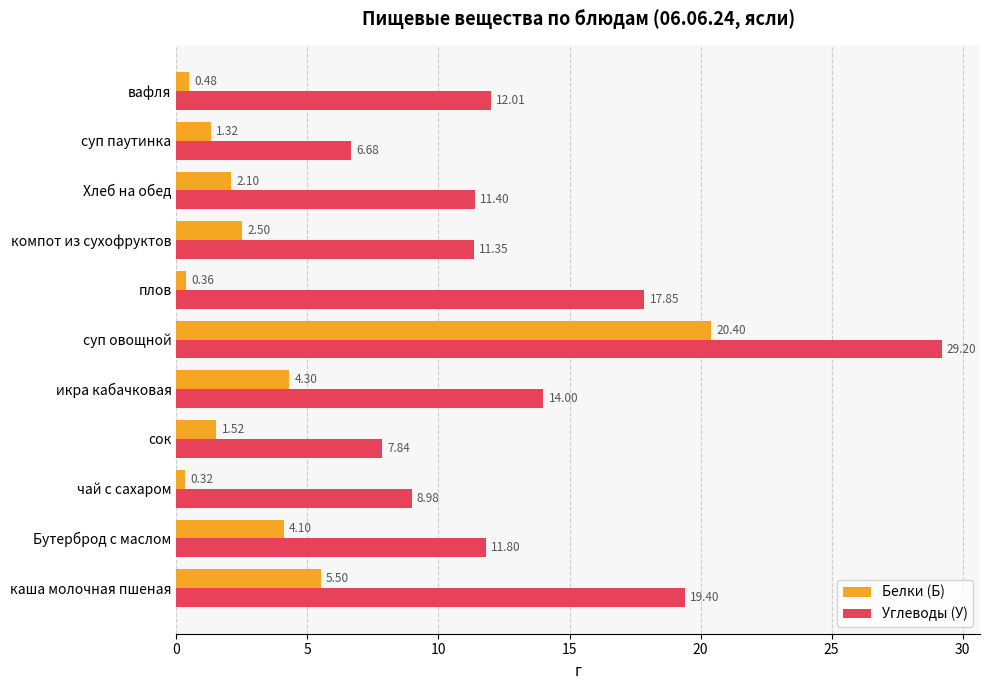

Which category has the highest value across all series?

суп овощной